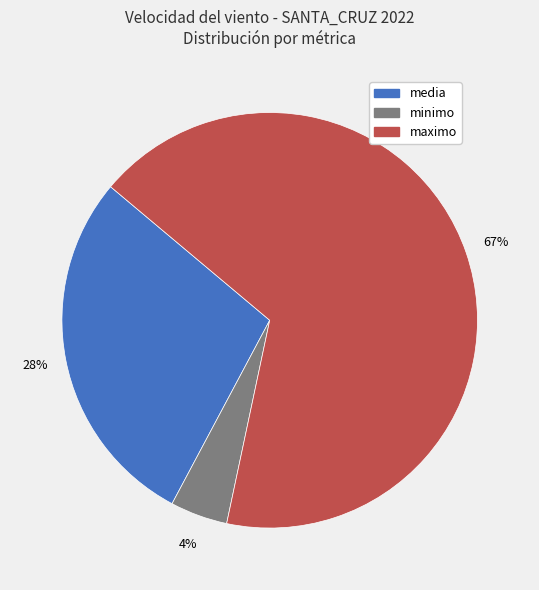

To the nearest percent, what portion does media represent?

28%